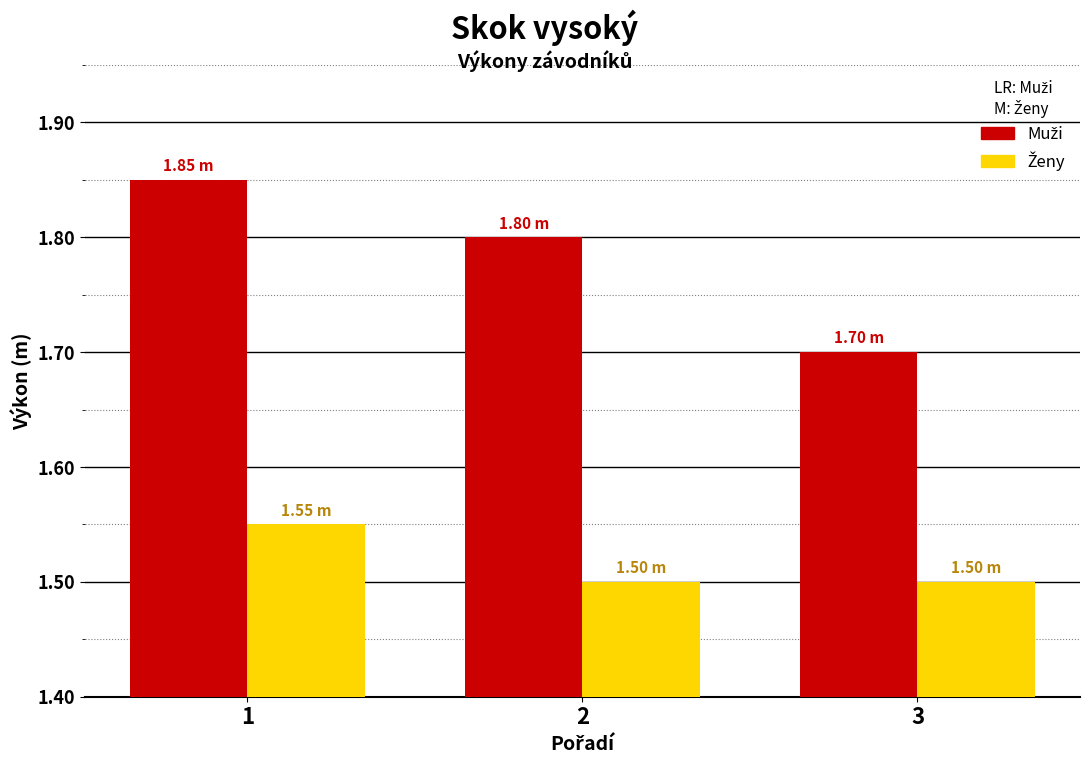

What is the difference between the highest and lowest values at 1?

0.3